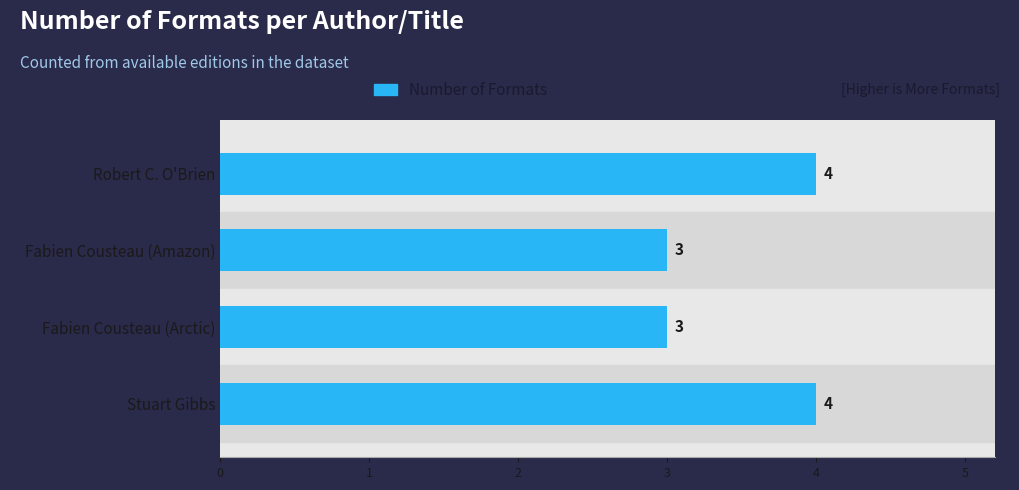

The value at Fabien Cousteau (Amazon) is 1. True or false?

False